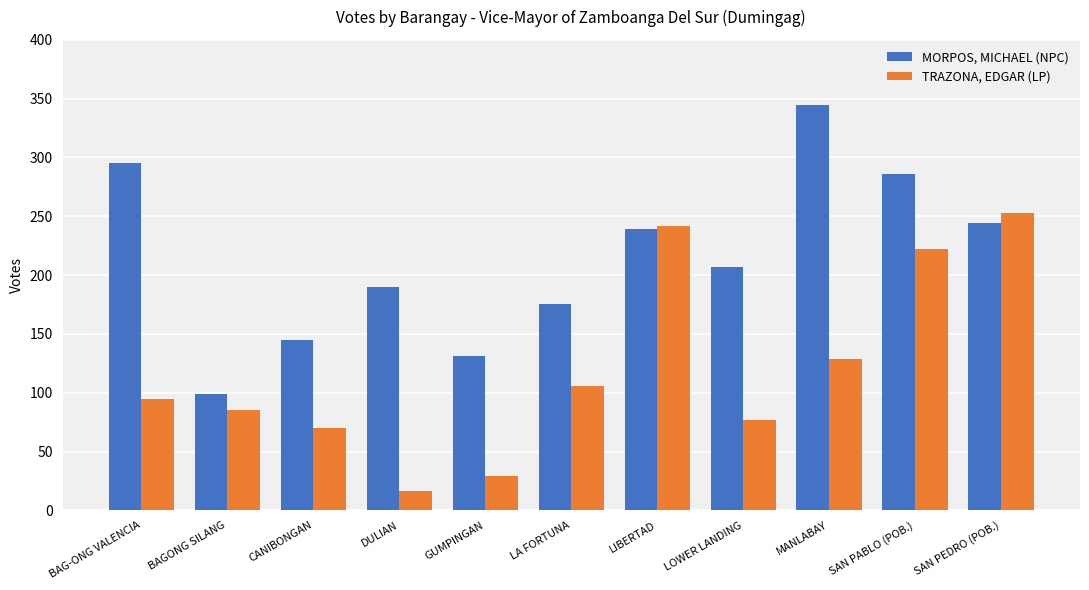

How many data points in MORPOS, MICHAEL (NPC) are less than 207?

5